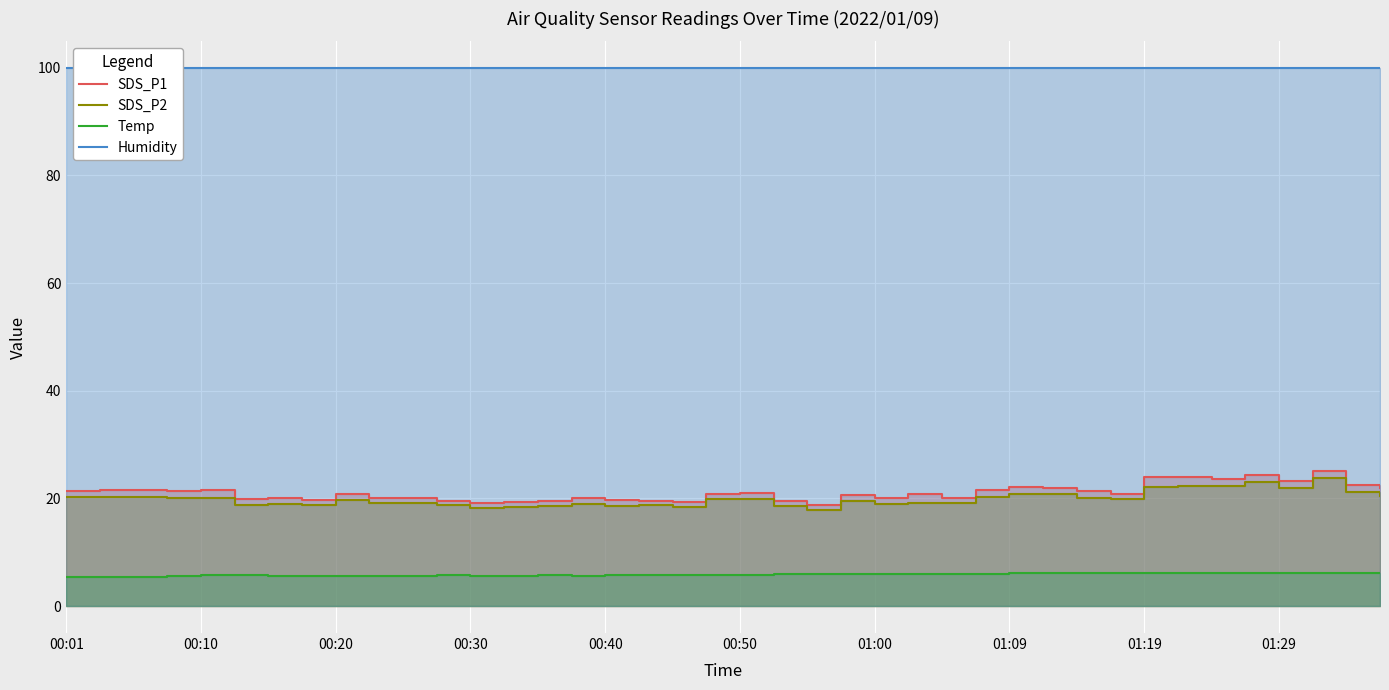

What is the average value of the Humidity series?

99.9